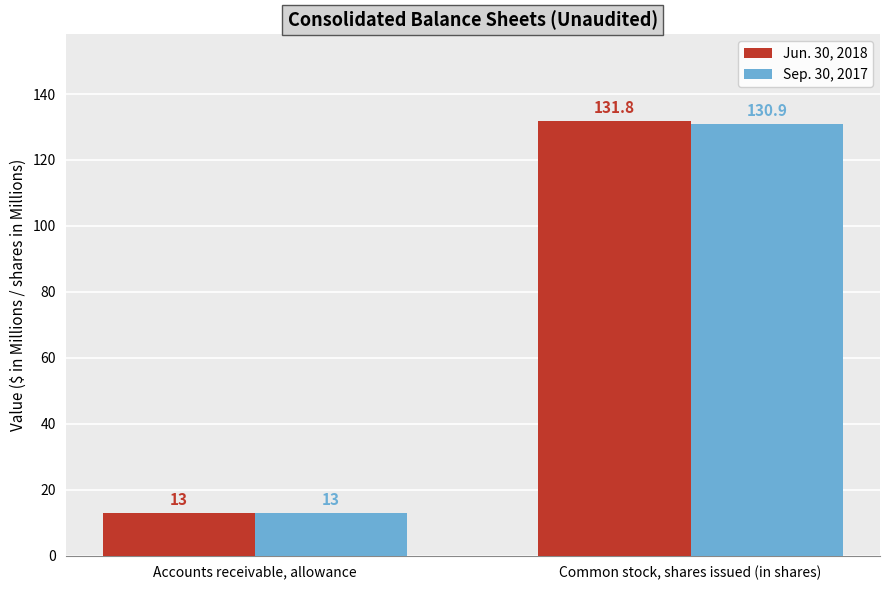

Reading right to left, what are all the values shown in this chart?

Jun. 30, 2018: Common stock, shares issued (in shares)=131.8	Accounts receivable, allowance=13.0
Sep. 30, 2017: Common stock, shares issued (in shares)=130.9	Accounts receivable, allowance=13.0